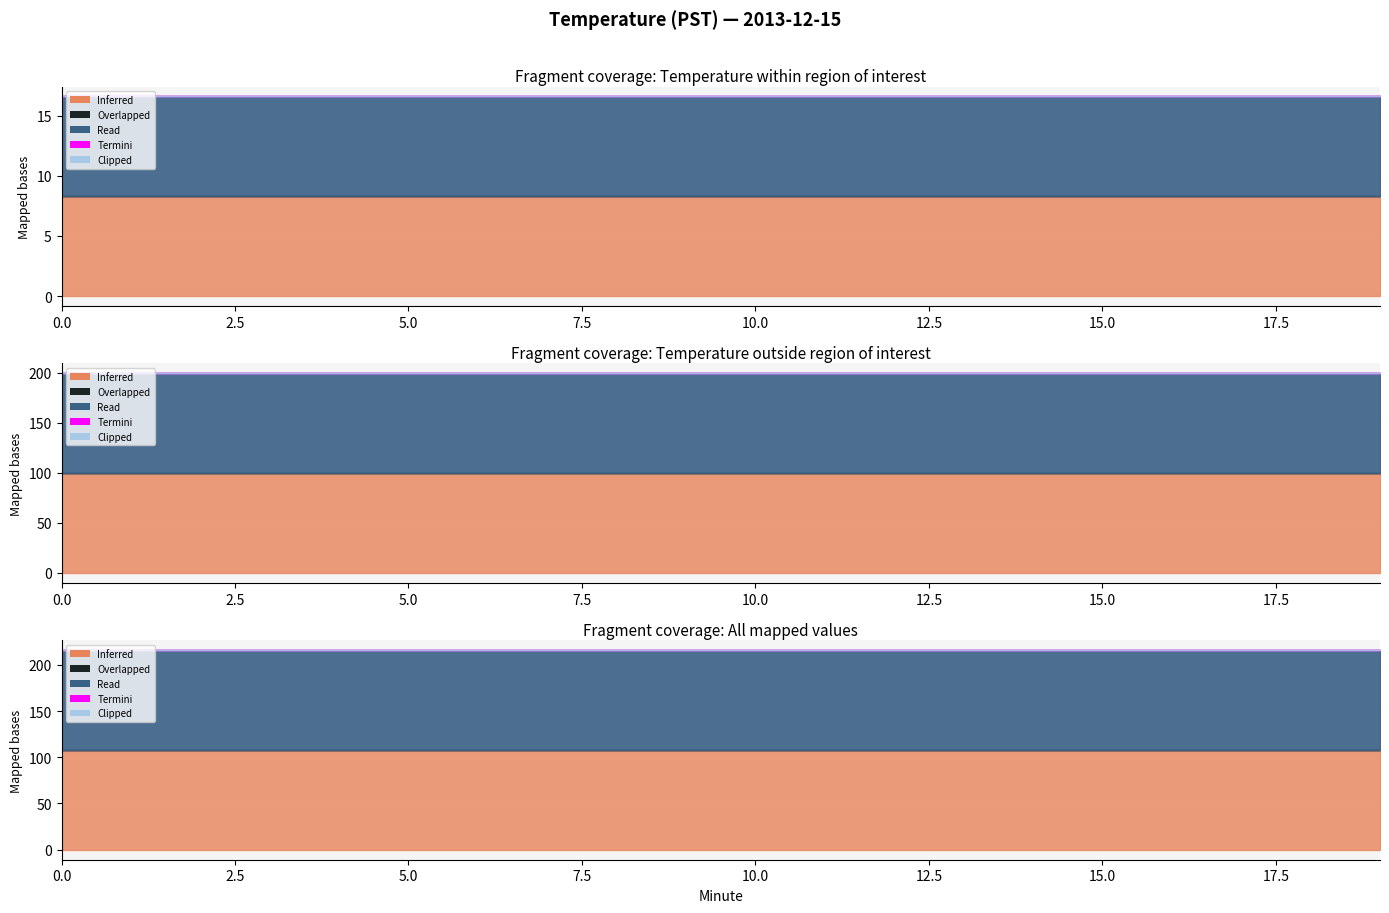

How many lines are shown in the chart?

5